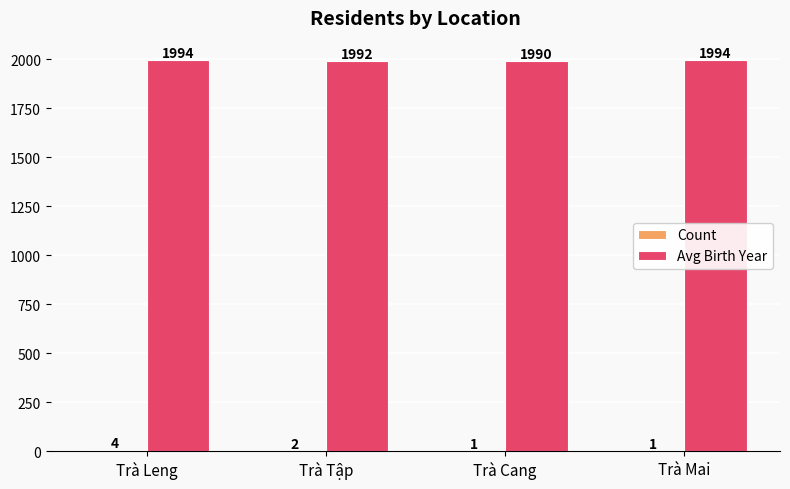

Which series has the largest total across all categories?

Avg Birth Year